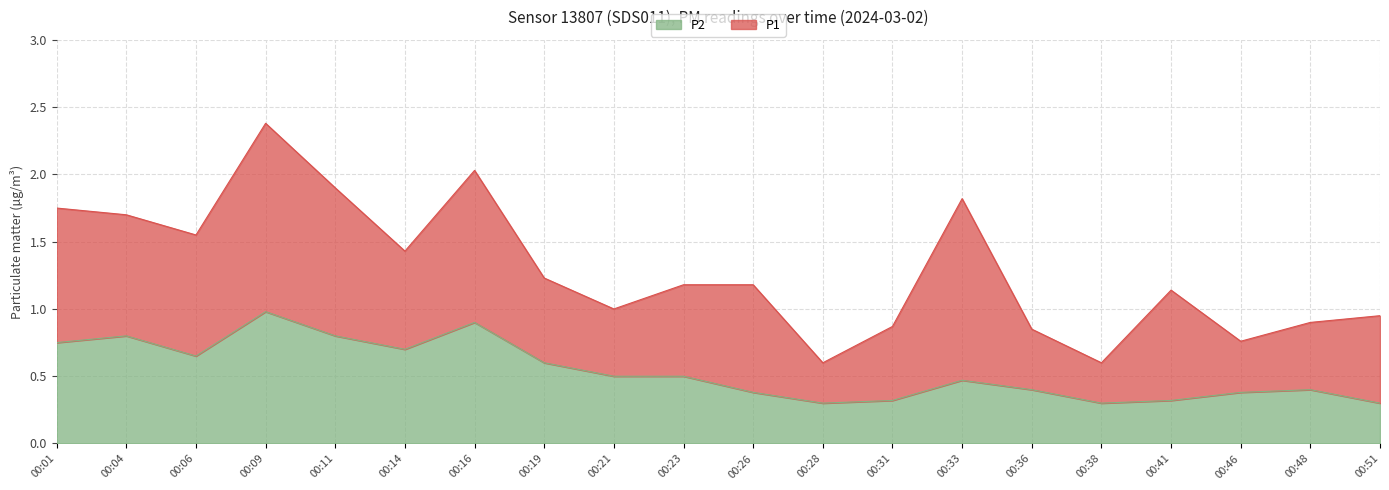

Reading right to left, transcribe all the data shown in this chart.

0.3	0.4	0.4	0.3	0.3	0.4	0.5	0.3	0.3	0.4	0.5	0.5	0.6	0.9	0.7	0.8	1.0	0.7	0.8	0.8